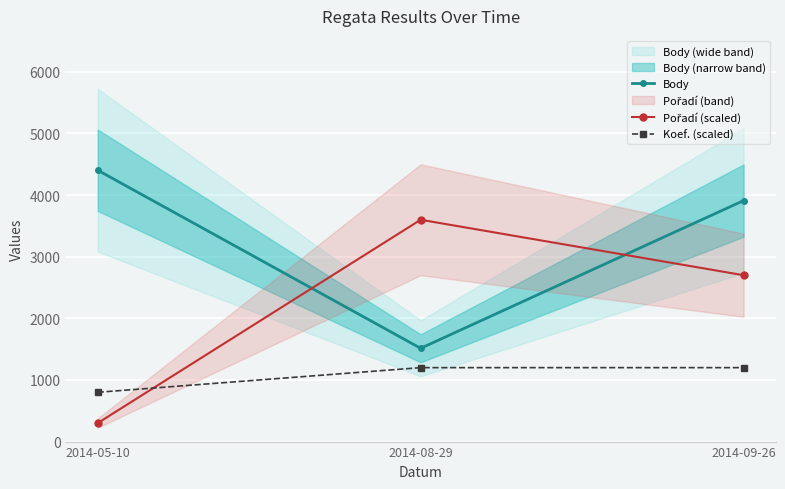

Count the Koef. (scaled) values in the range 800 to 1200.

3